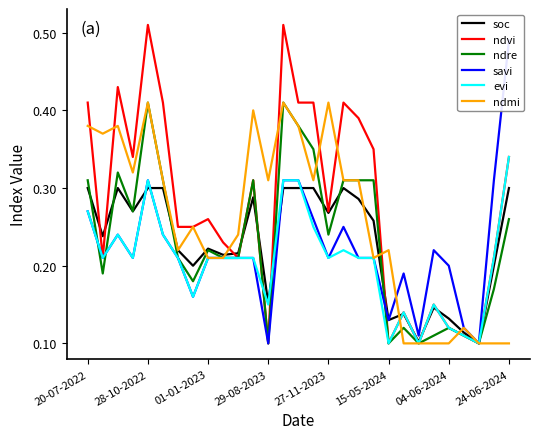

What is the difference between the ndmi values at 24-06-2024 and 17?

0.1